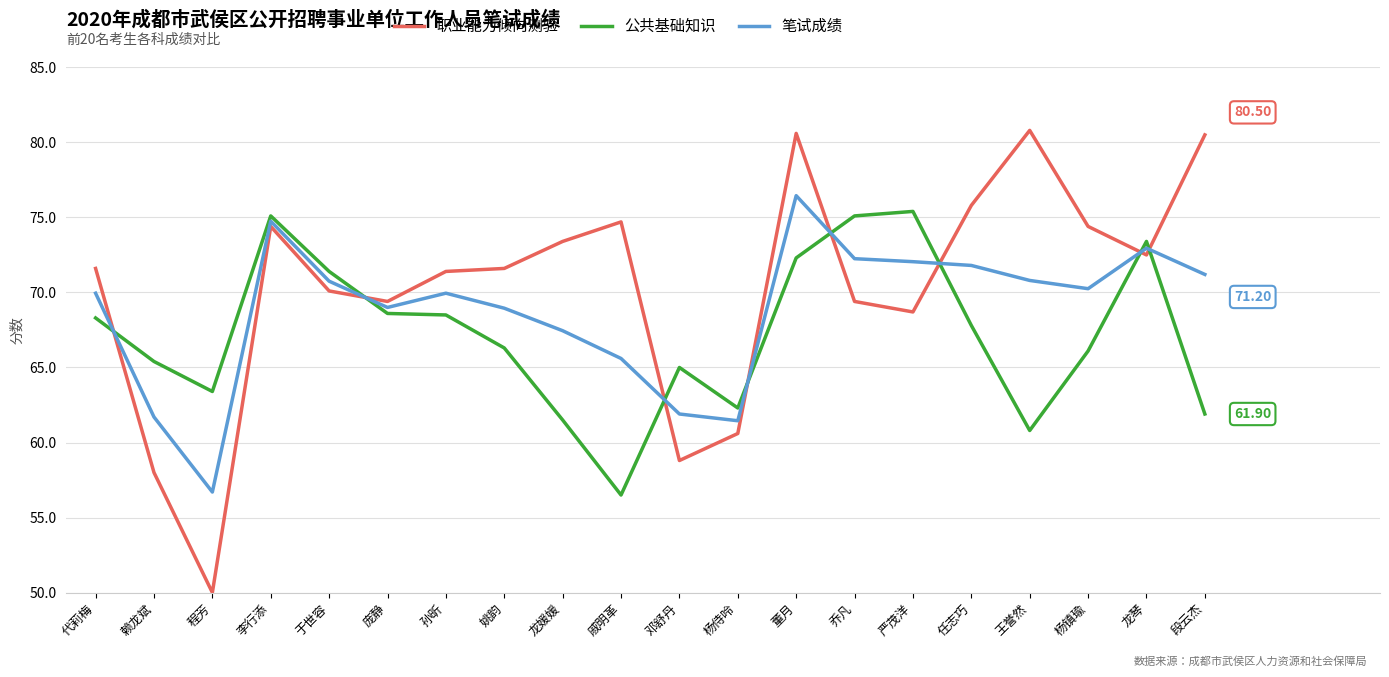

The 笔试成绩 series shows 61.9 at 邓舒丹. True or false?

True